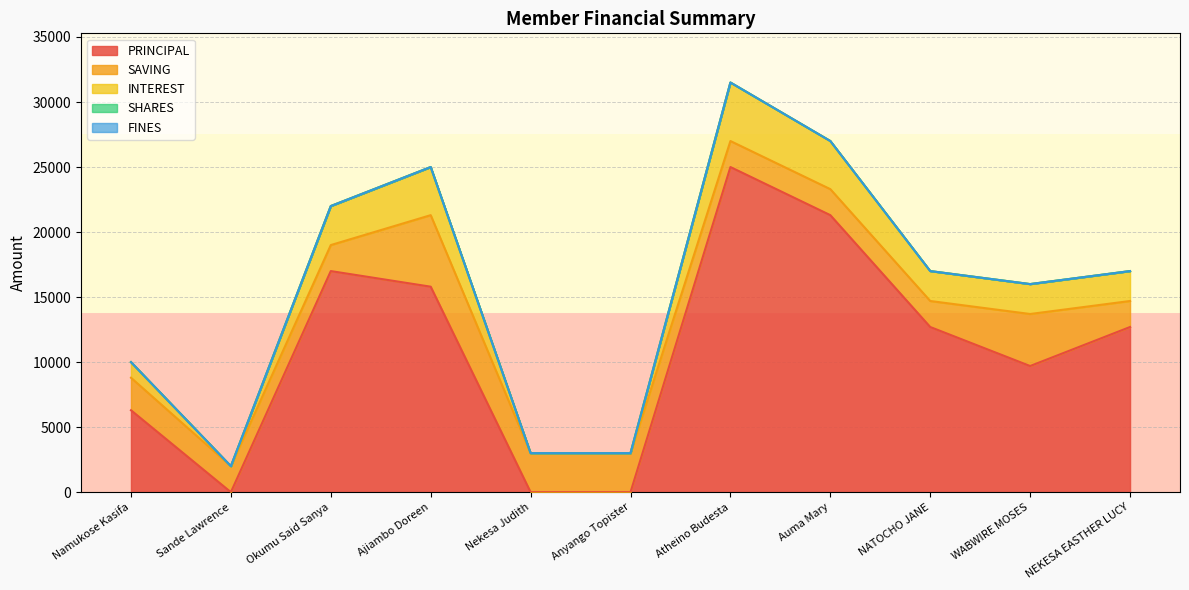

Rank the categories by PRINCIPAL value from lowest to highest.

Sande Lawrence, Nekesa Judith, Anyango Topister, Namukose Kasifa, WABWIRE MOSES, NATOCHO JANE, NEKESA EASTHER LUCY, Ajiambo Doreen, Okumu Said Sanya, Auma Mary, Atheino Budesta